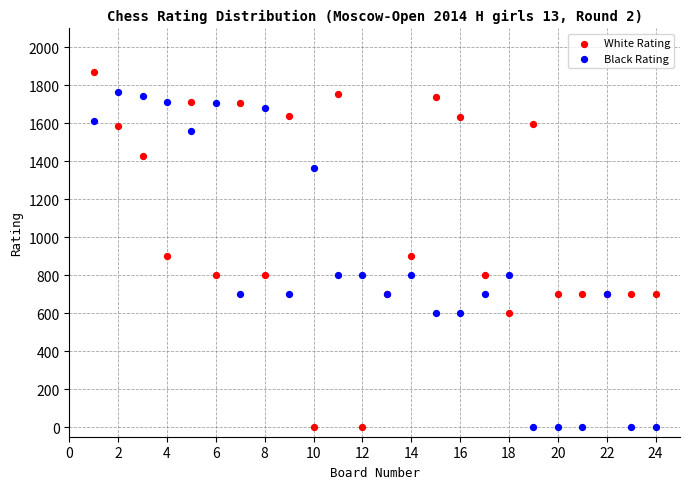

What is the X range (max minus min) for the scatter plot?

23